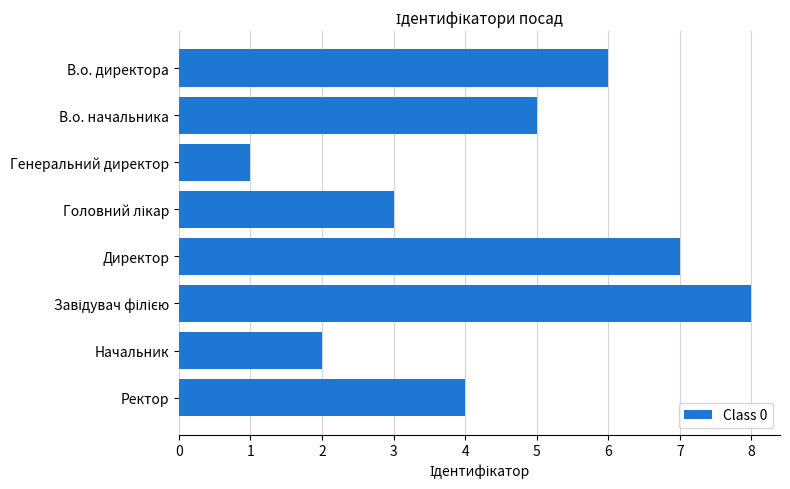

Is it true that the value at Директор is 11?

False